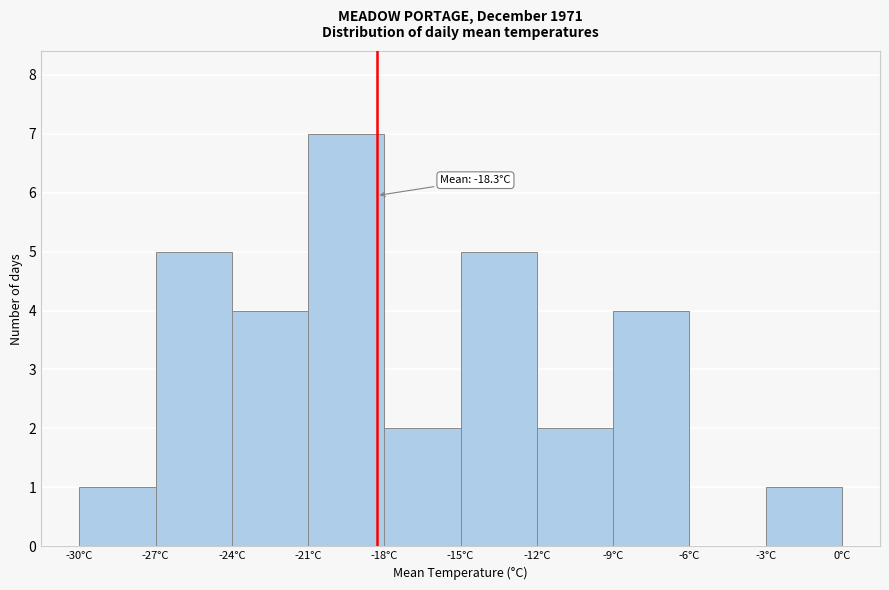

Over which range of the x-axis is the bar tallest?

-21 to -18